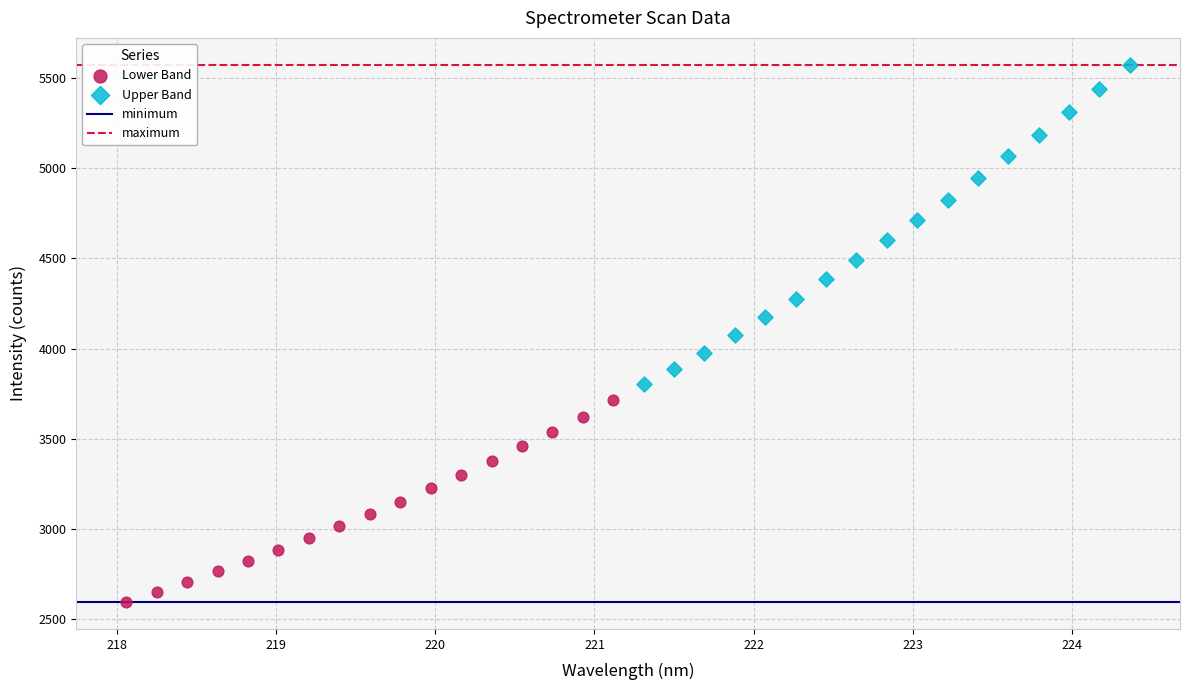

Which series has the largest Y range (max minus min)?

Upper Band